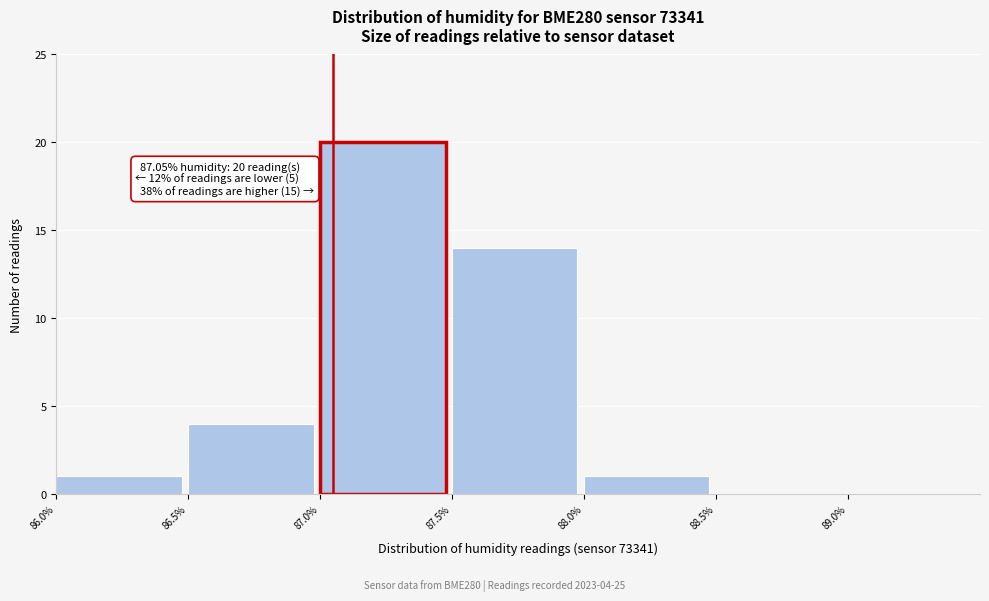

Which range on the x-axis has the tallest bar?

87.0 to 87.5